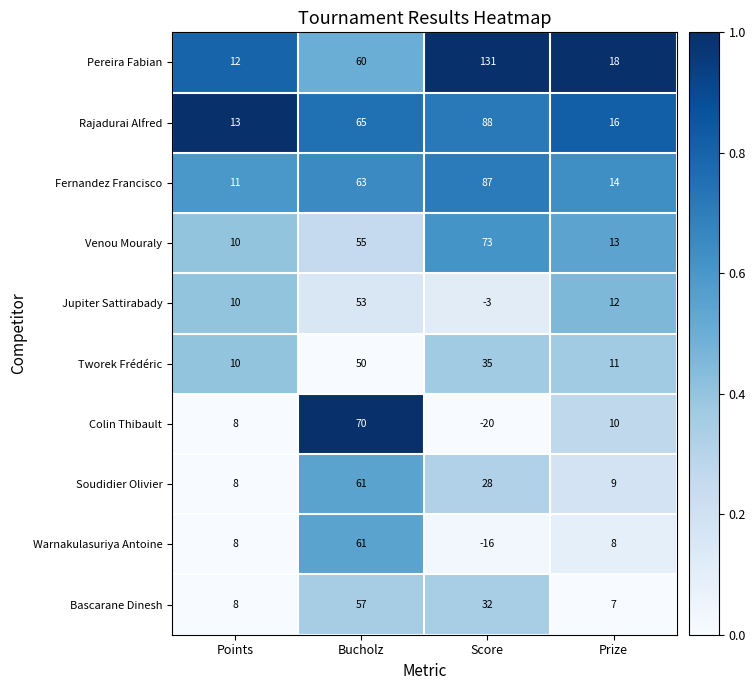

Rank the series at Prize from highest to lowest value.

Pereira Fabian, Rajadurai Alfred, Fernandez Francisco, Venou Mouraly, Jupiter Sattirabady, Tworek Frédéric, Colin Thibault, Soudidier Olivier, Warnakulasuriya Antoine, Bascarane Dinesh